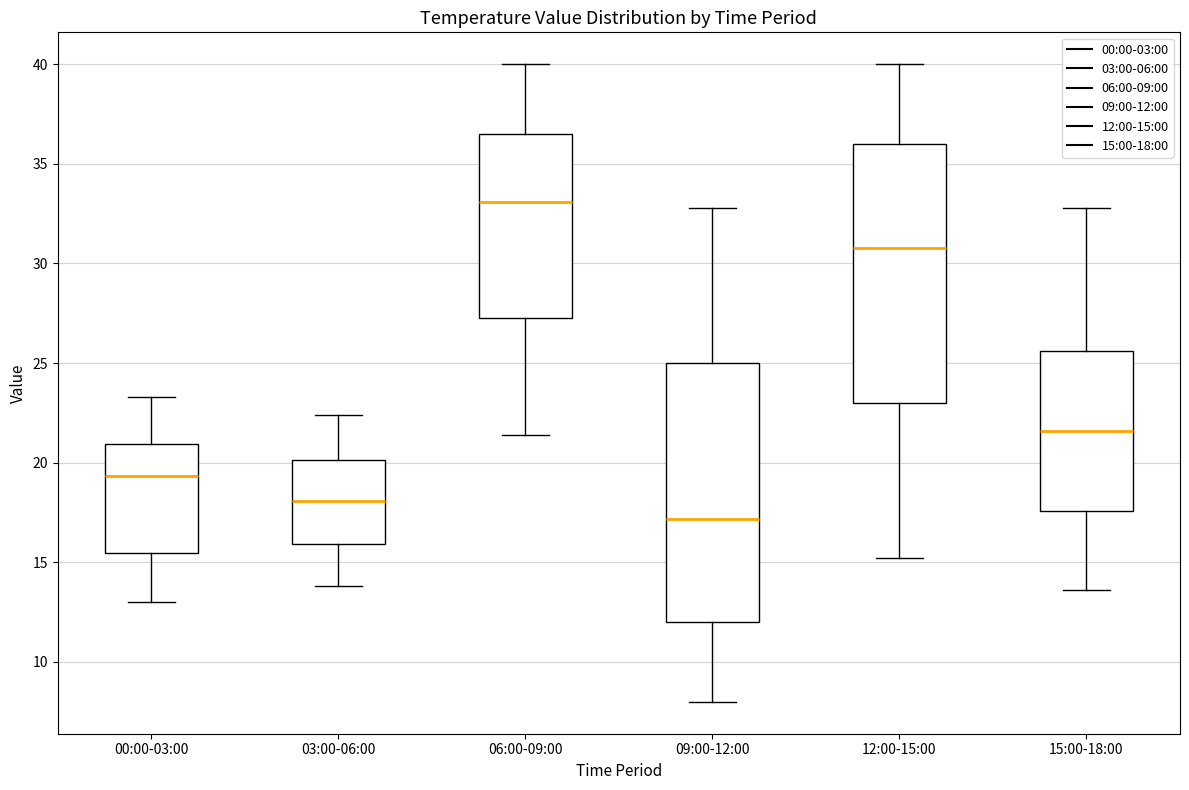

Reading left to right, transcribe this box plot: for each box, give where its median line is, the range the box spans, and where its two whiskers end, as read against the y-axis. The values are not printed on the chart, so give them approximately, as read against the axis.

00:00-03:00: median 19.5, box 15.5 to 21.0, whiskers 13.0 to 23.5
03:00-06:00: median 18.0, box 16.0 to 20.0, whiskers 14.0 to 22.5
06:00-09:00: median 33.0, box 27.5 to 36.5, whiskers 21.5 to 40.0
09:00-12:00: median 17.0, box 12.0 to 25.0, whiskers 8.0 to 33.0
12:00-15:00: median 31.0, box 23.0 to 36.0, whiskers 15.0 to 40.0
15:00-18:00: median 21.5, box 17.5 to 25.5, whiskers 13.5 to 33.0